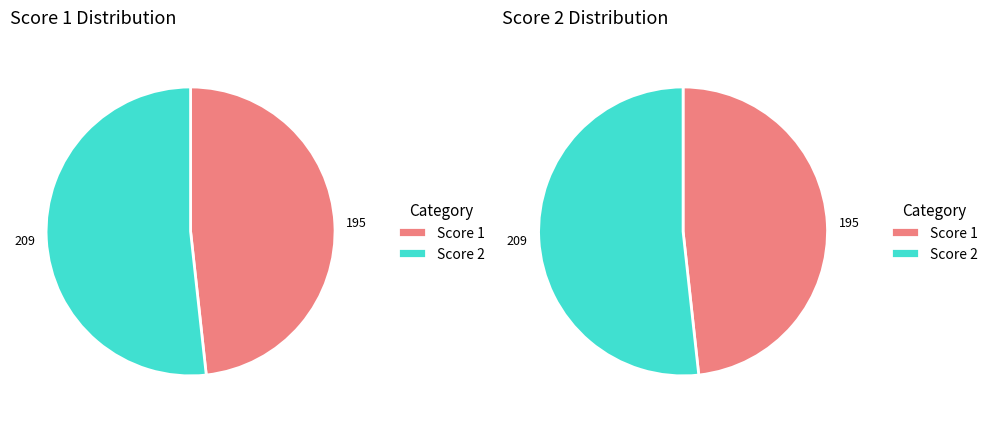

Does any single category account for the majority?

No